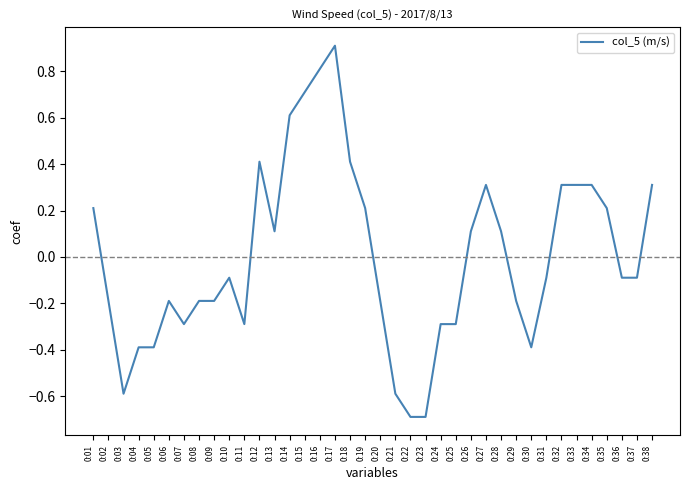

Which has a higher value, 0:29 or 0:34?

0:34